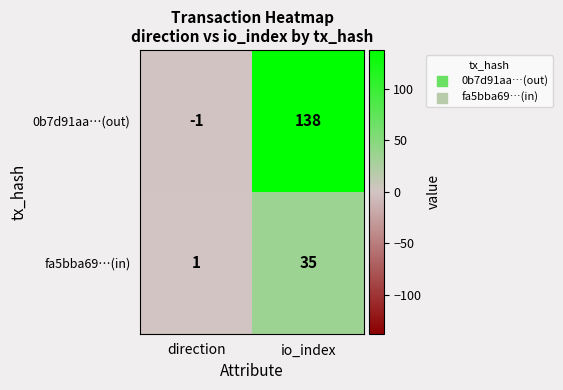

At which label does 0b7d91aa…(out) reach its minimum?

direction